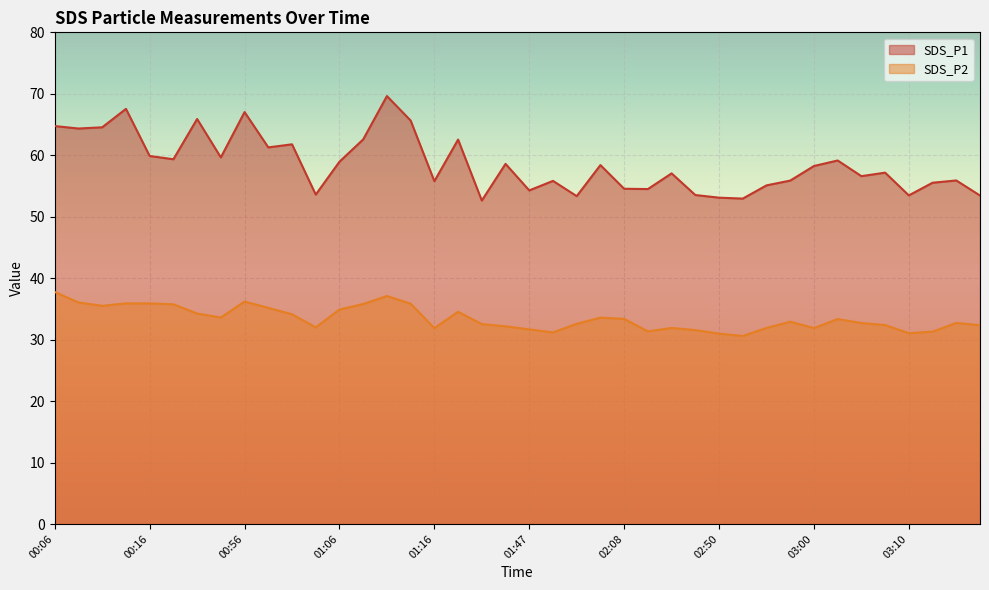

What is the difference between the highest and lowest values at 02:55?

23.2